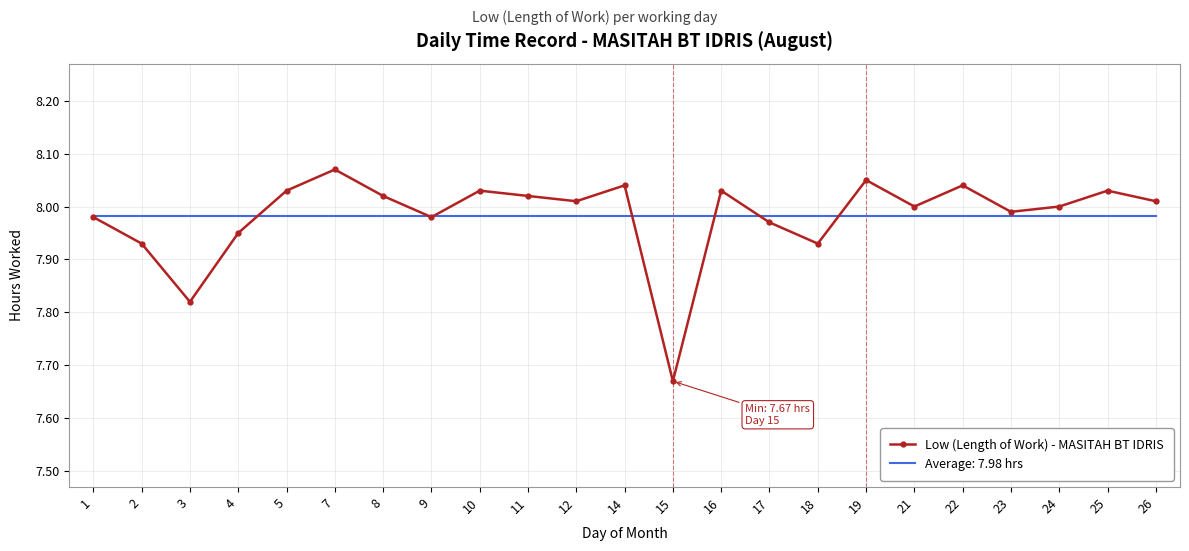

At 10, list the series in order from smallest to largest.

Average: 7.98 hrs, Low (Length of Work) - MASITAH BT IDRIS